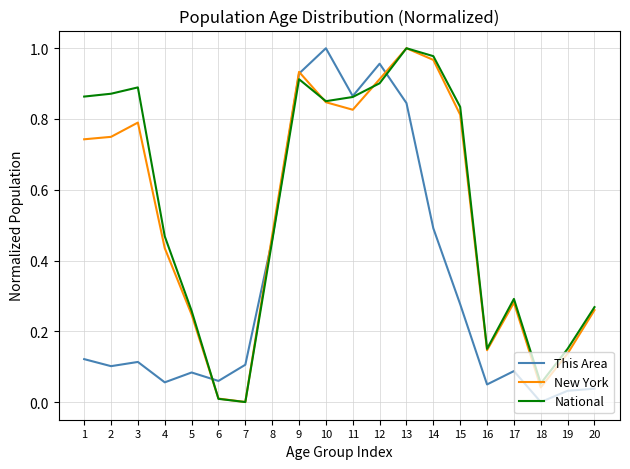

Which series changed the most between 17 and 19?

New York